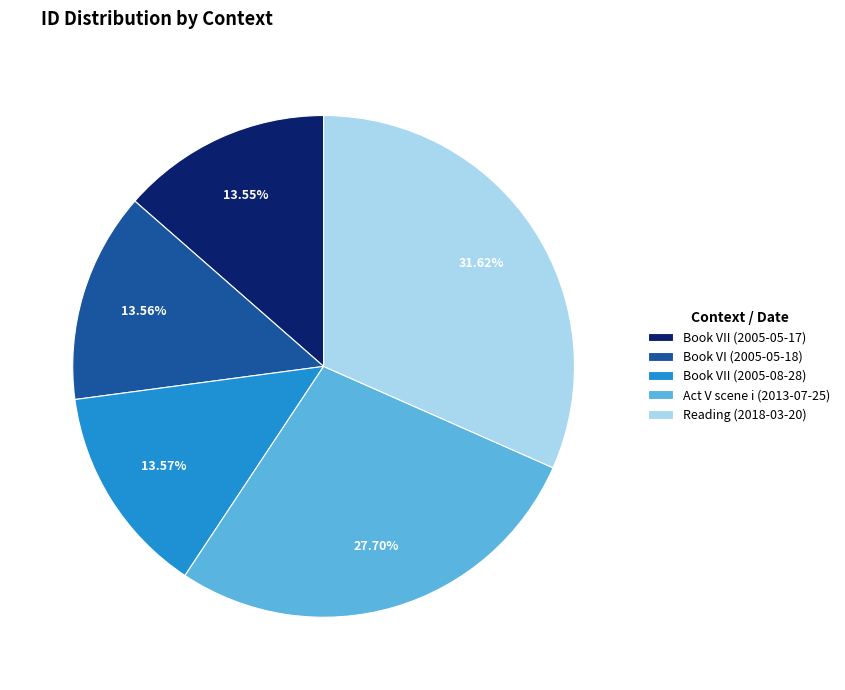

To the nearest percent, what is the difference between the largest and smallest slice percentages?

18%